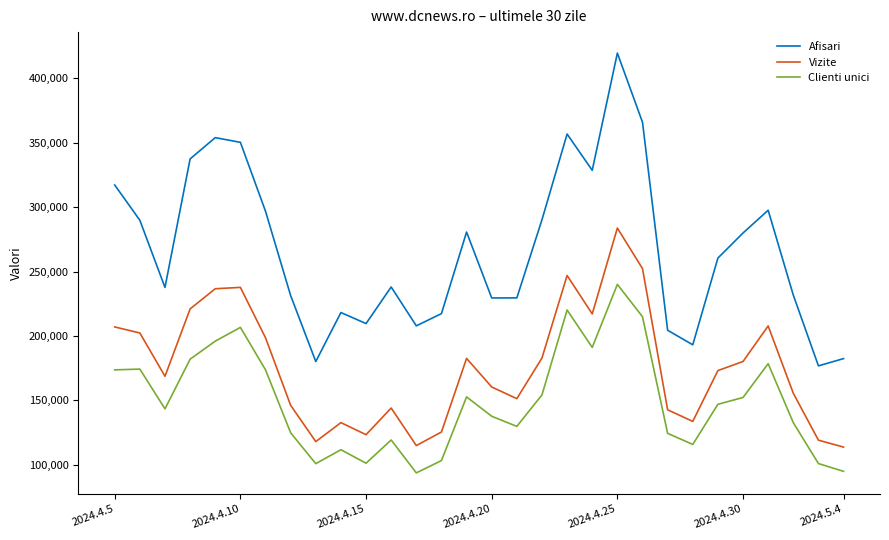

What is the minimum value for Clienti unici?

93764